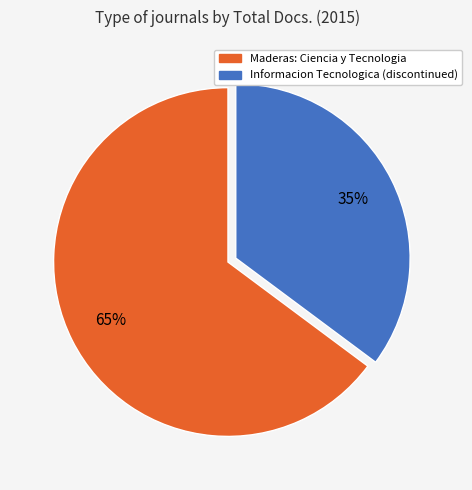

How many slices are in this pie chart?

2